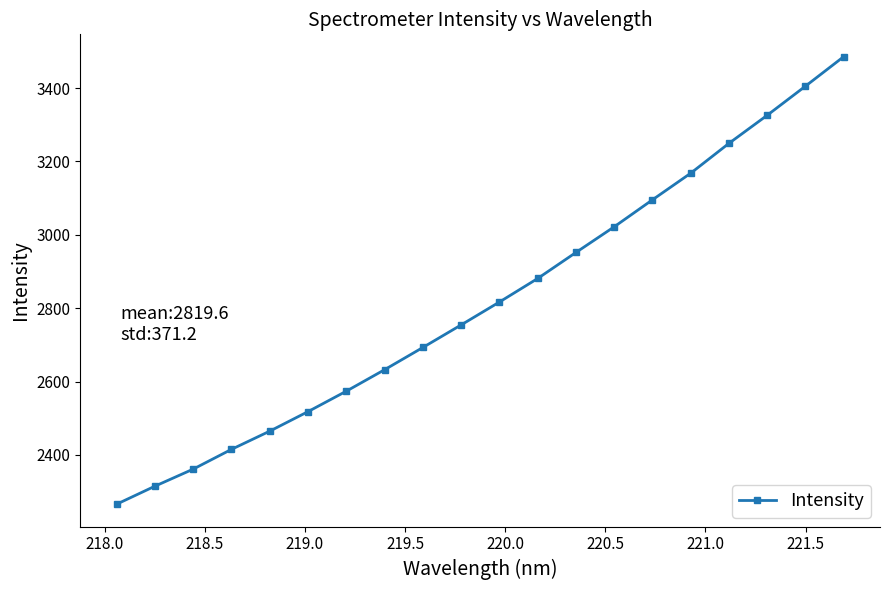

True or false: there are more than 1 points higher than both neighbors.

False